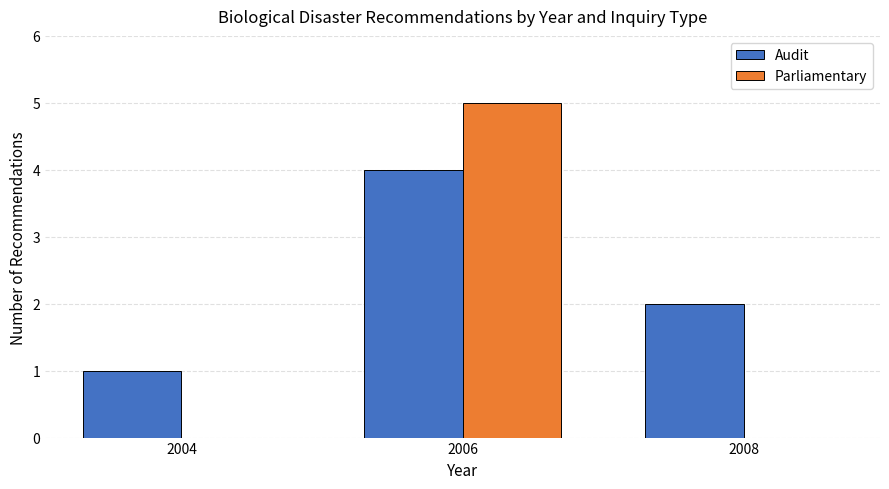

The Parliamentary series shows 5 at 2006. True or false?

True